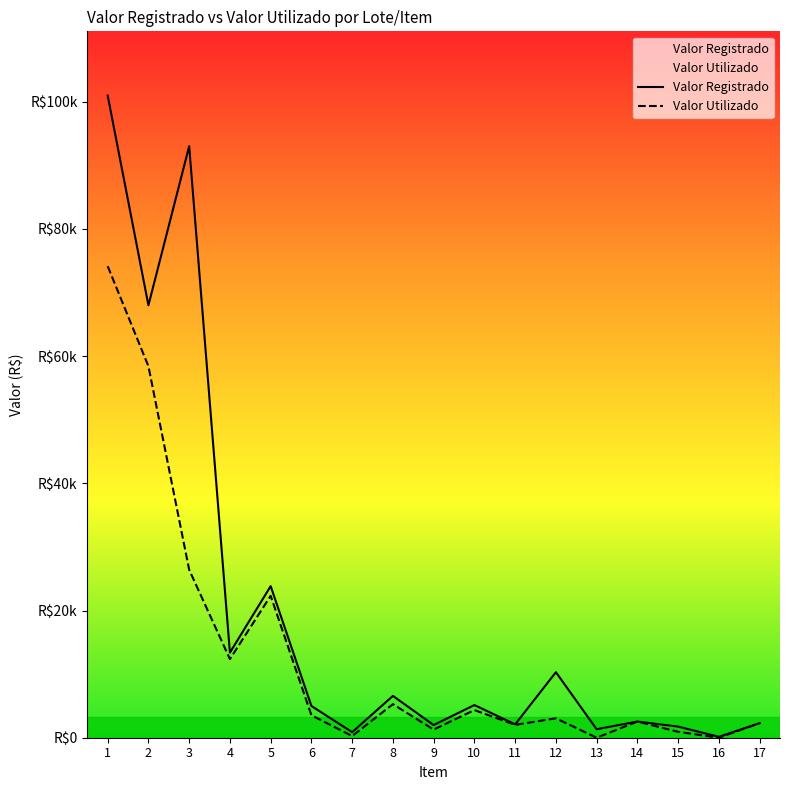

What is the difference between the maximum and second lowest values in the Valor Registrado series?

100102.3